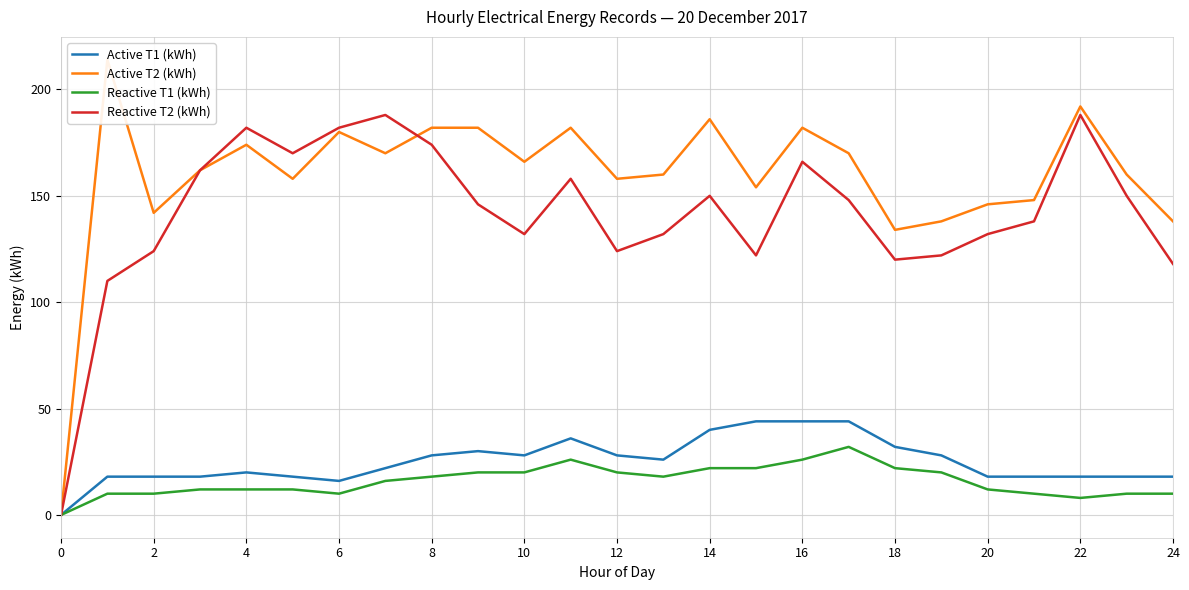

How many intersections are there between Active T2 (kWh) and Reactive T2 (kWh)?

1